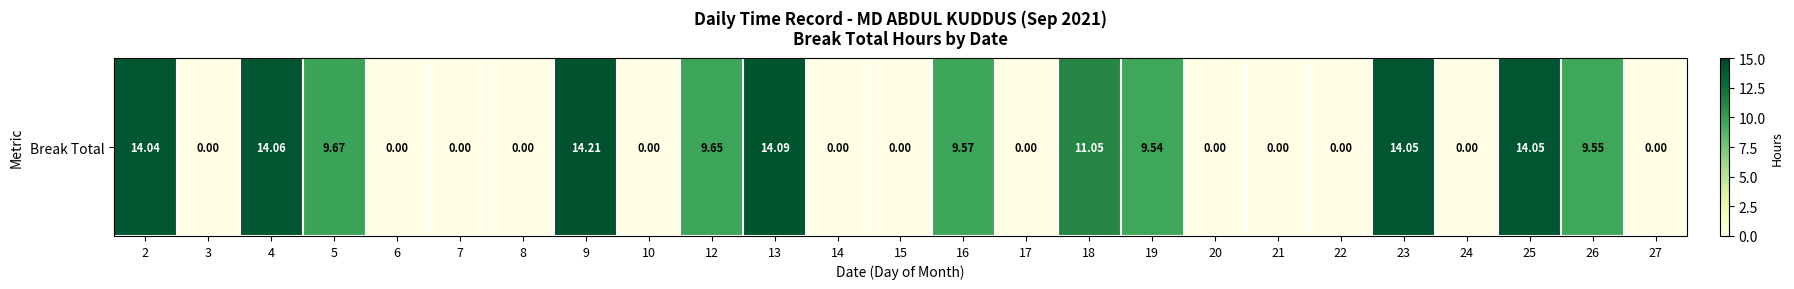

The value at 27 is 0.0. True or false?

True